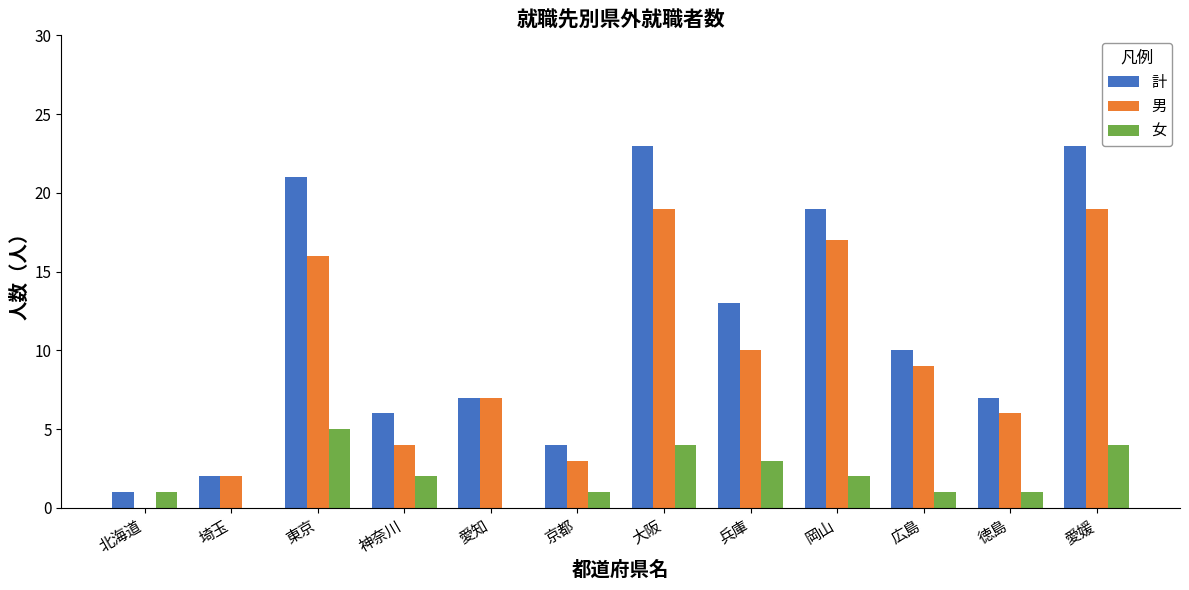

The 計 series shows 13 at 兵庫. True or false?

True